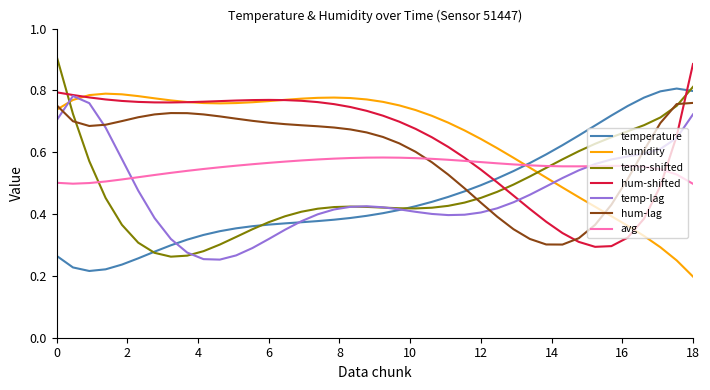

Count the temperature values in the range 0 to 1.

40